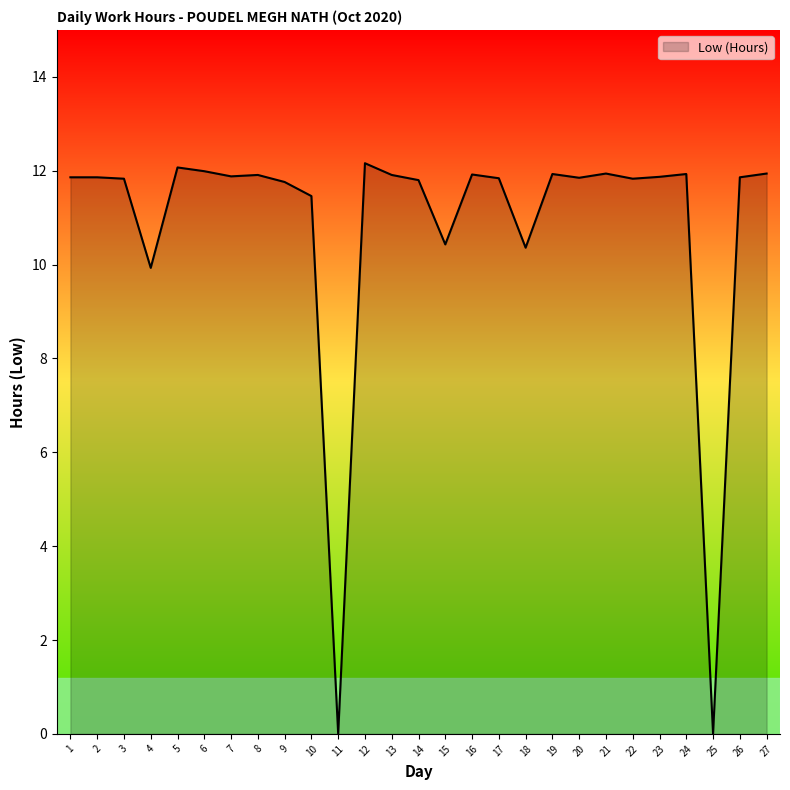

What is the maximum value shown in the chart?

12.2